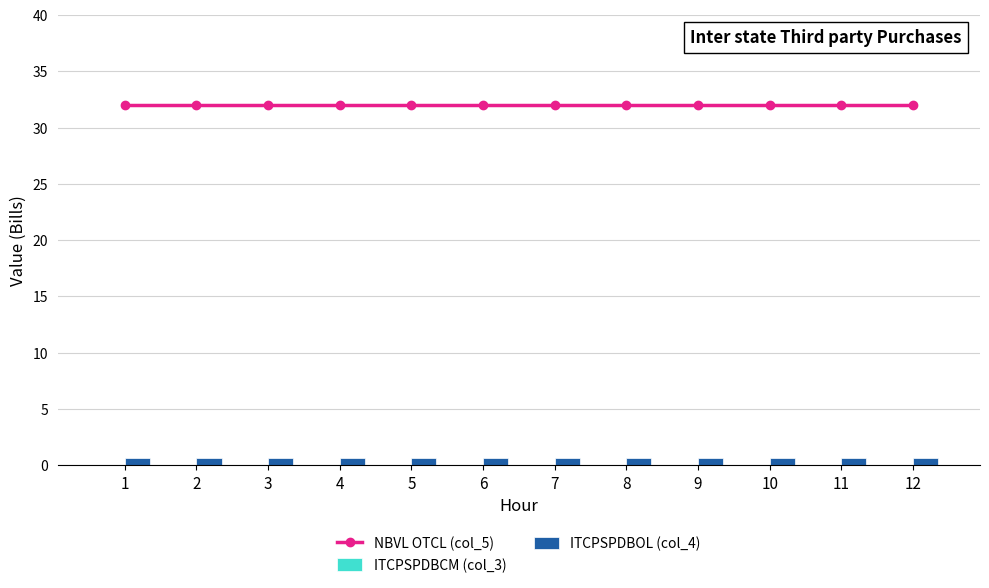

The value of NBVL OTCL (col_5) at 7 is 49.0. True or false?

False